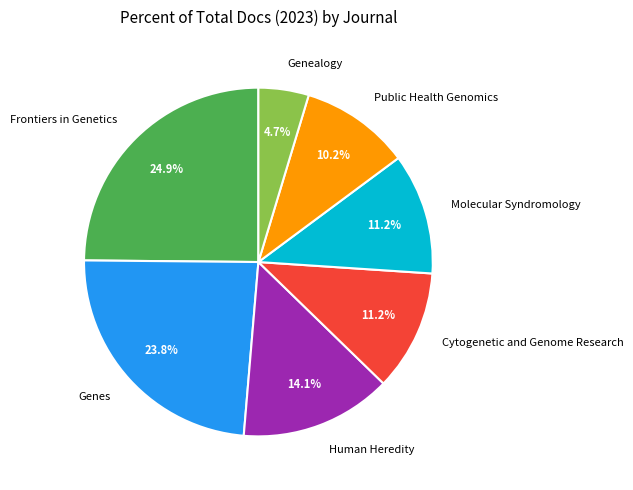

Count the number of slices in the pie.

7